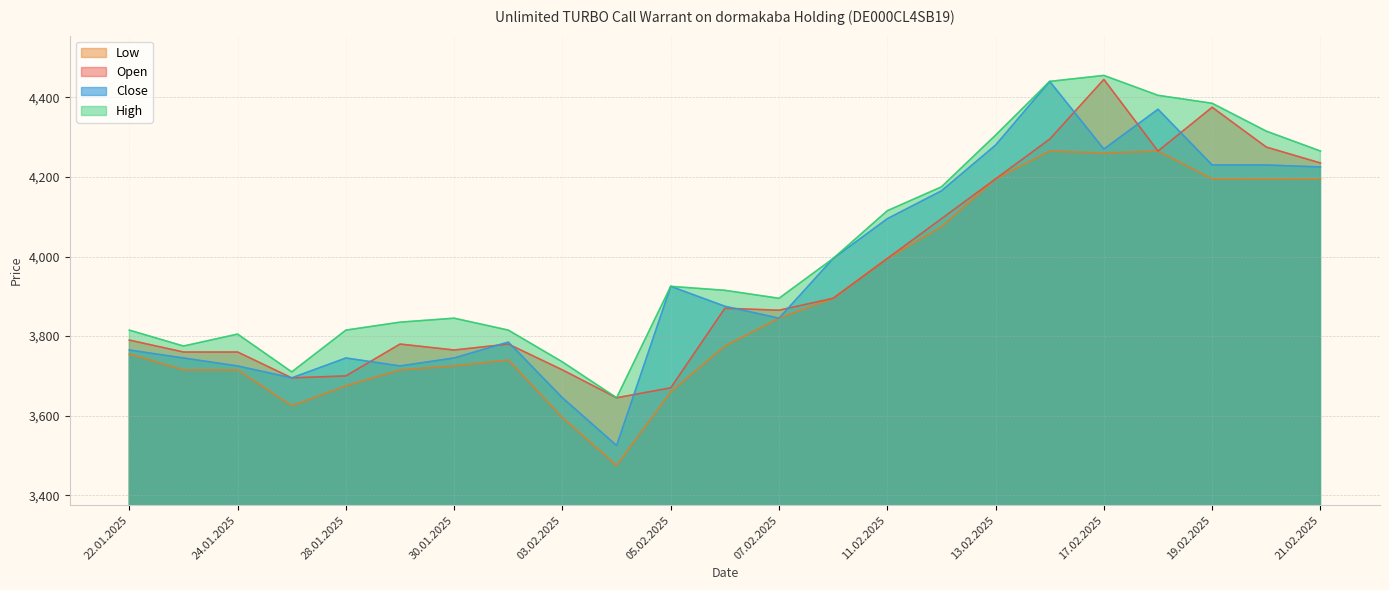

At which category does the chart reach its minimum across all series?

04.02.2025